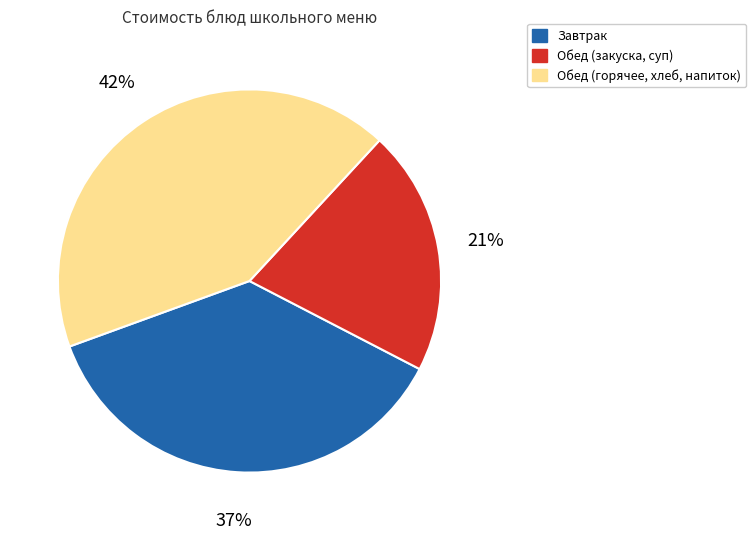

Is there a majority slice in this chart?

No